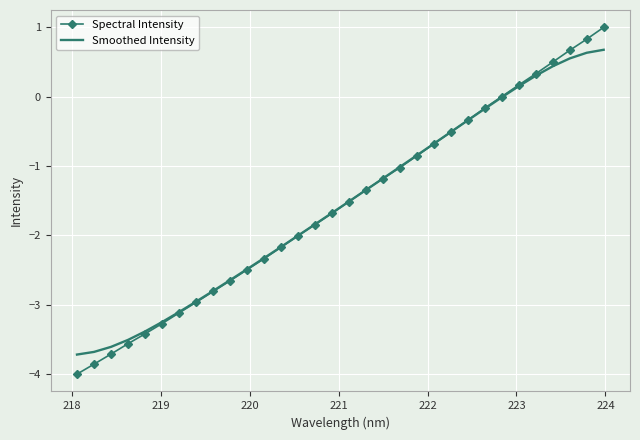

What is the sum of all Smoothed Intensity values?

-50.0